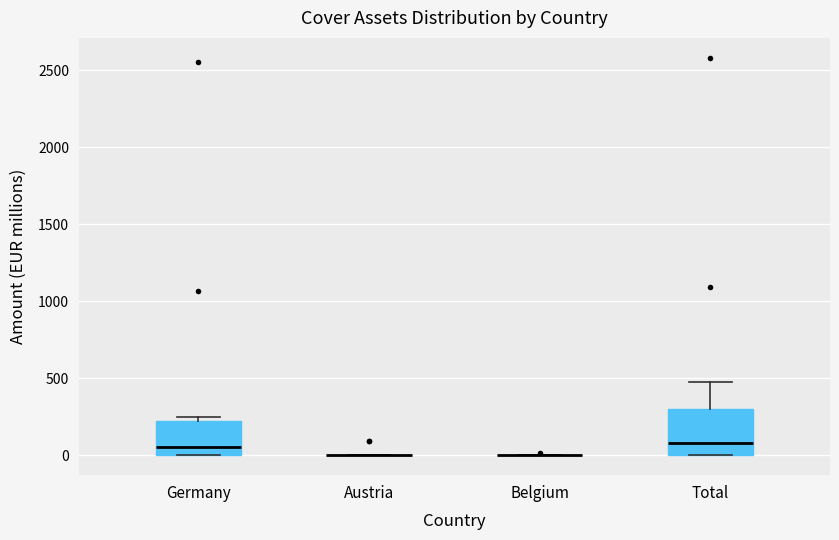

Reading left to right, transcribe this box plot: for each box, give where its median line is, the range the box spans, and where its two whiskers end, as read against the y-axis. The values are not printed on the chart, so give them approximately, as read against the axis.

Germany: median 50, box 0 to 200, whiskers 0 to 250
Austria: box collapsed to a line at 0, whiskers 0 to 0
Belgium: box collapsed to a line at 0, whiskers 0 to 0
Total: median 100, box 0 to 300, whiskers 0 to 500